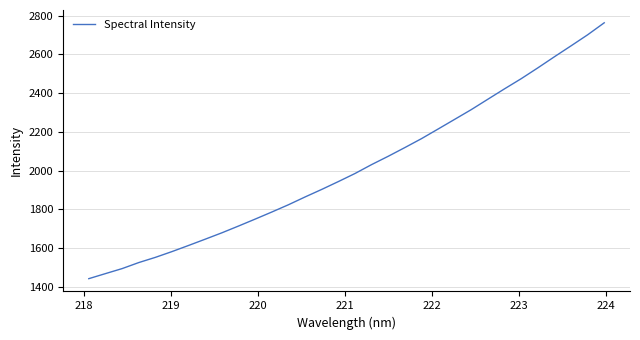

What is the maximum value shown in the chart?

2763.0